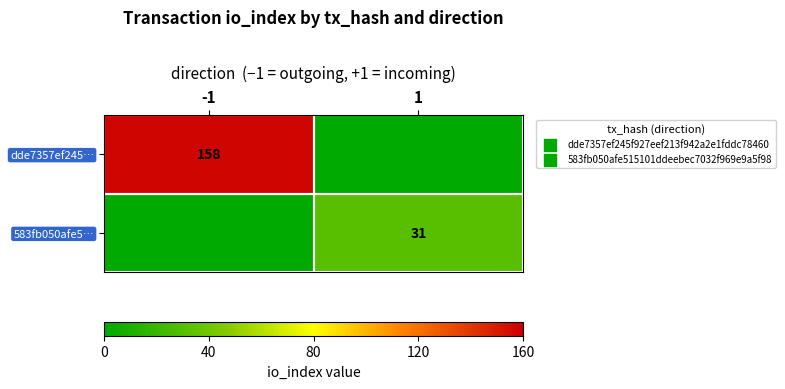

At which category does the chart reach its minimum across all series?

1